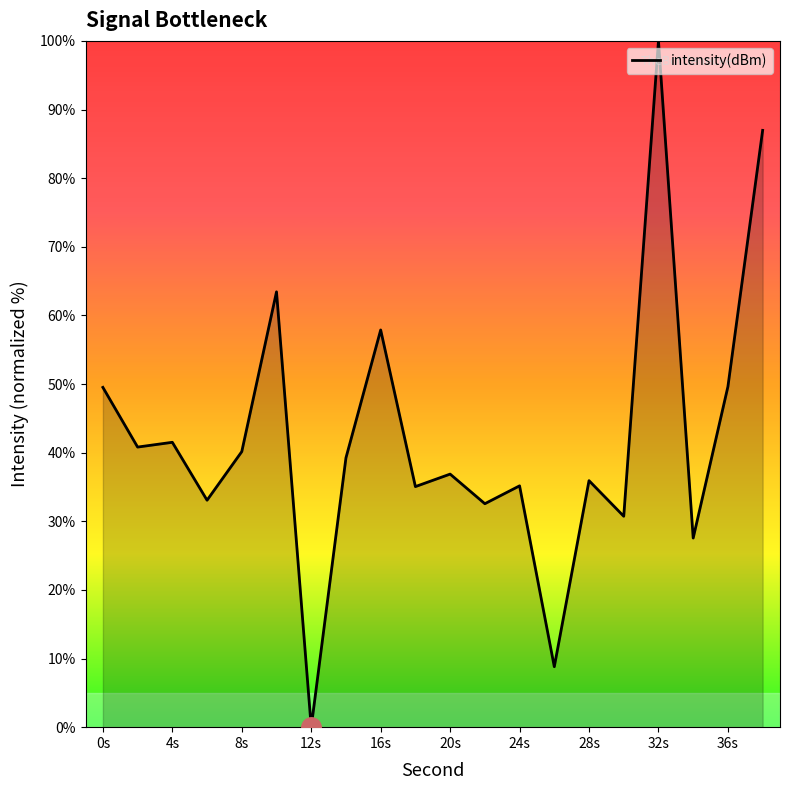

What is the difference between the maximum and minimum values?

100.0